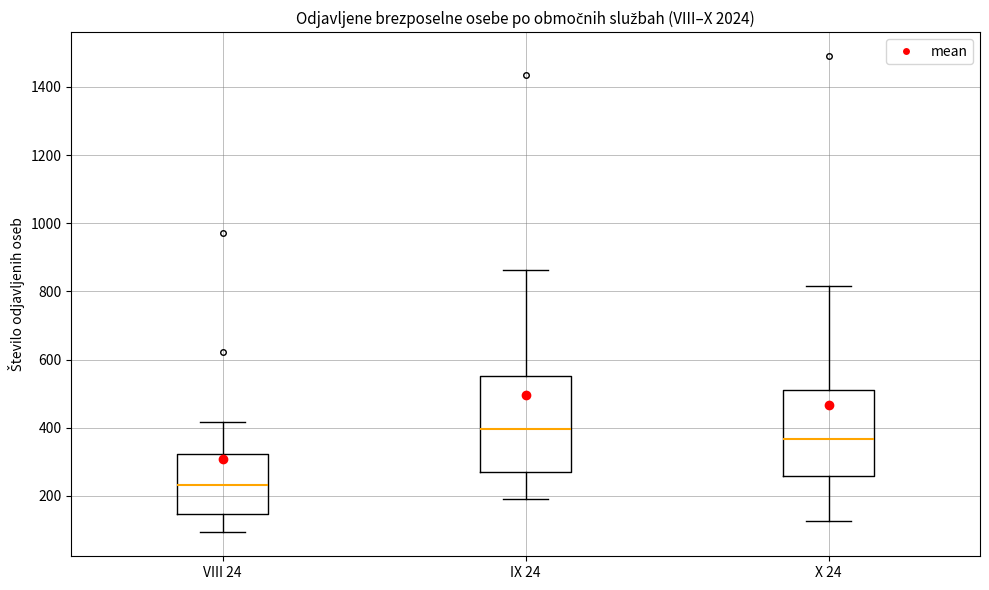

Reading left to right, transcribe this box plot: for each box, give where its median line is, the range the box spans, and where its two whiskers end, as read against the y-axis. The values are not printed on the chart, so give them approximately, as read against the axis.

VIII 24: median 240, box 140 to 320, whiskers 100 to 420
IX 24: median 400, box 260 to 560, whiskers 200 to 860
X 24: median 360, box 260 to 520, whiskers 120 to 820